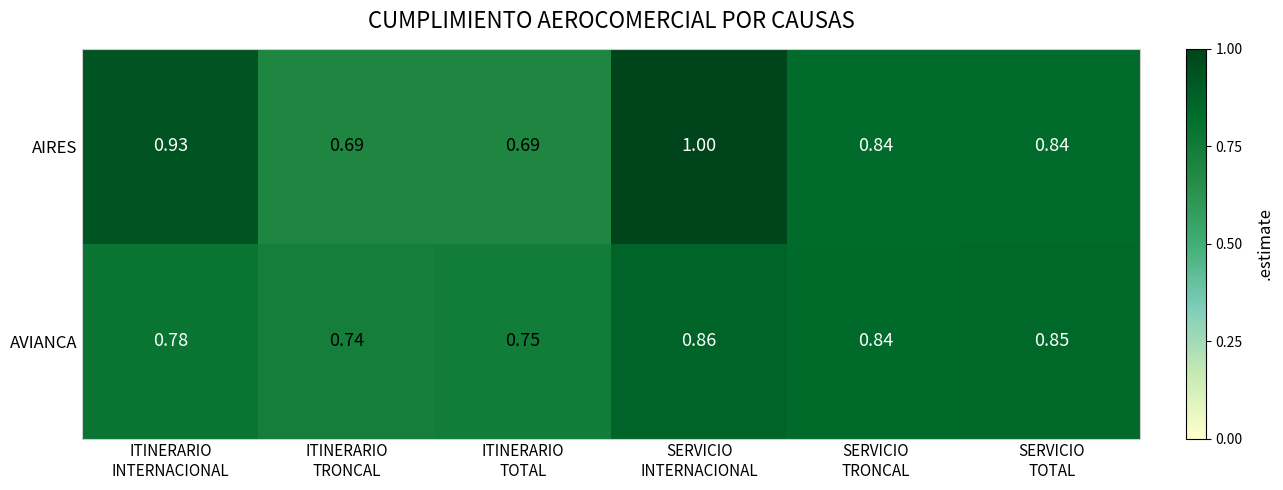

Which series has the largest range (max minus min)?

AIRES